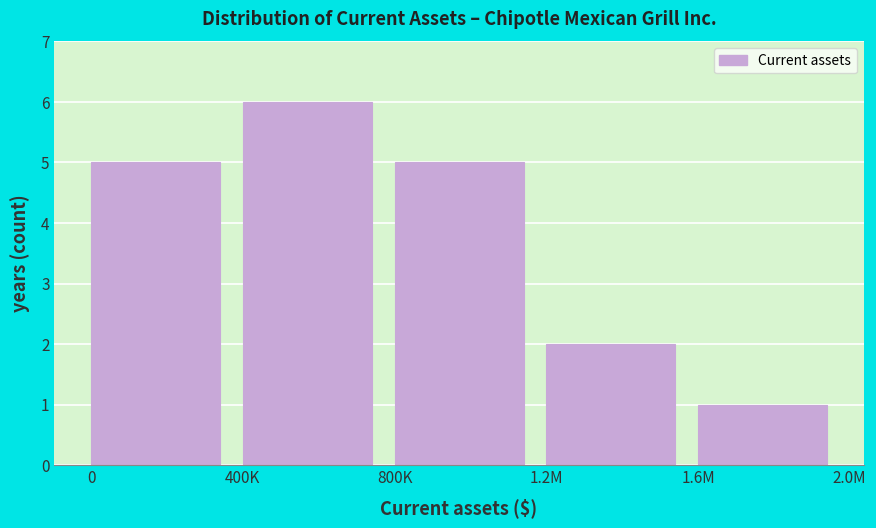

Reading left to right, extract all data points from this chart.

5	6	5	2	1